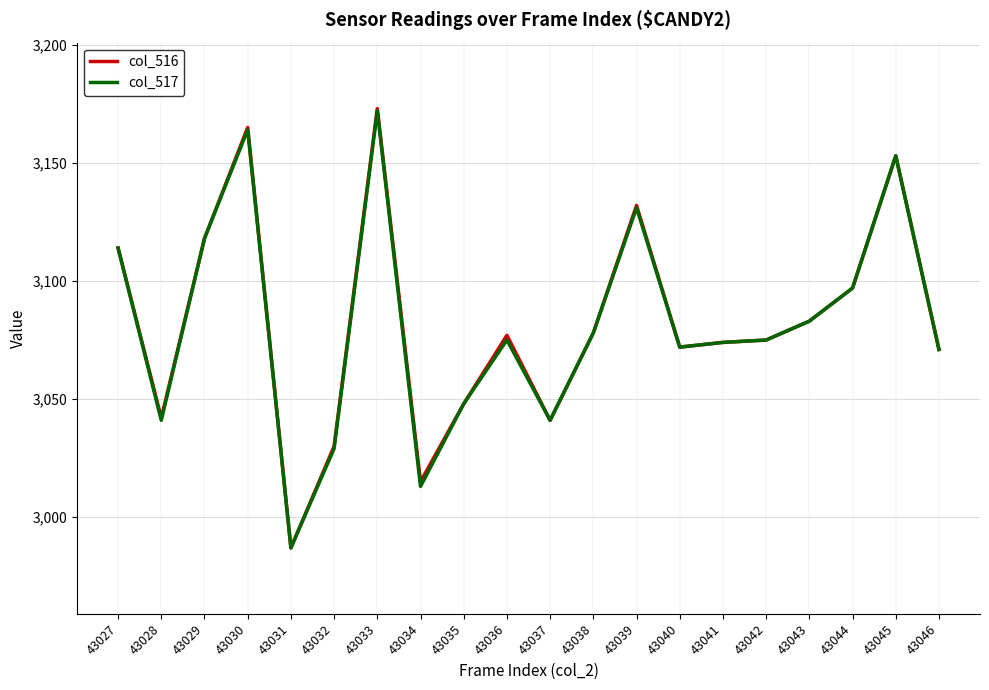

What is the difference between the col_517 values at 43044 and 43029?

21